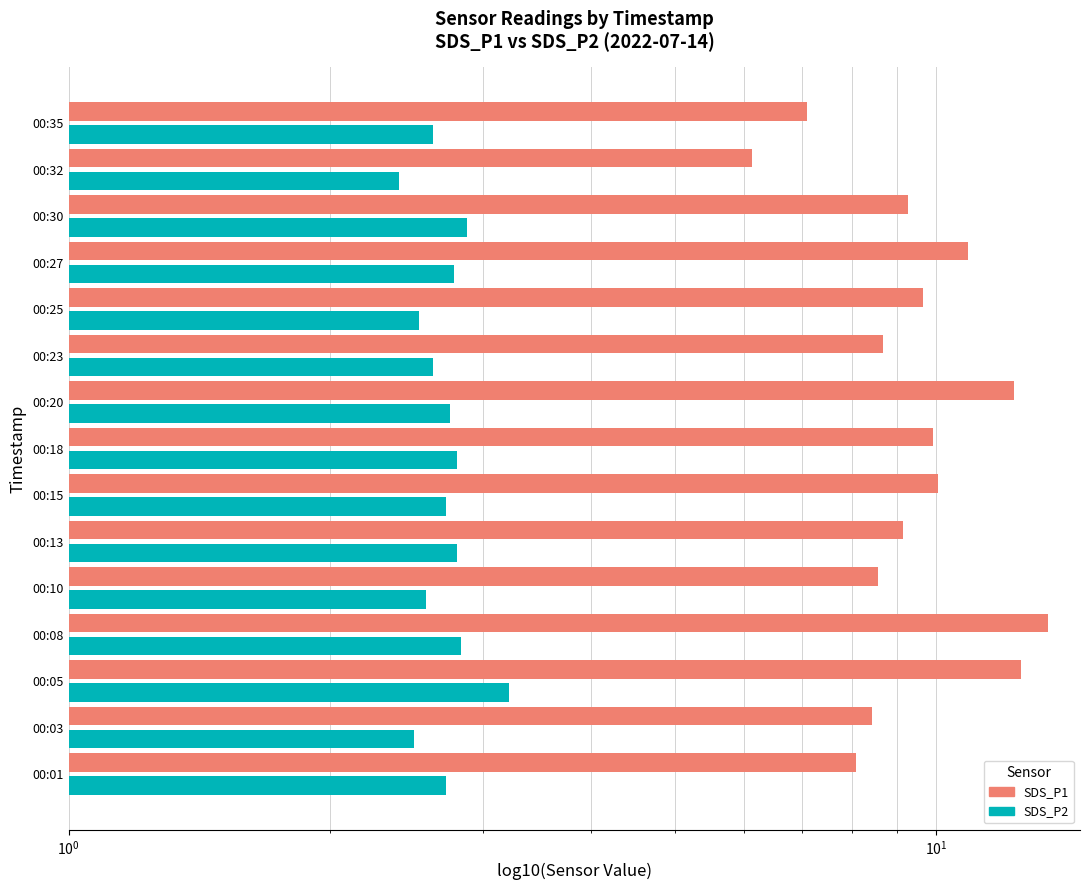

What is the greatest value displayed?

13.4